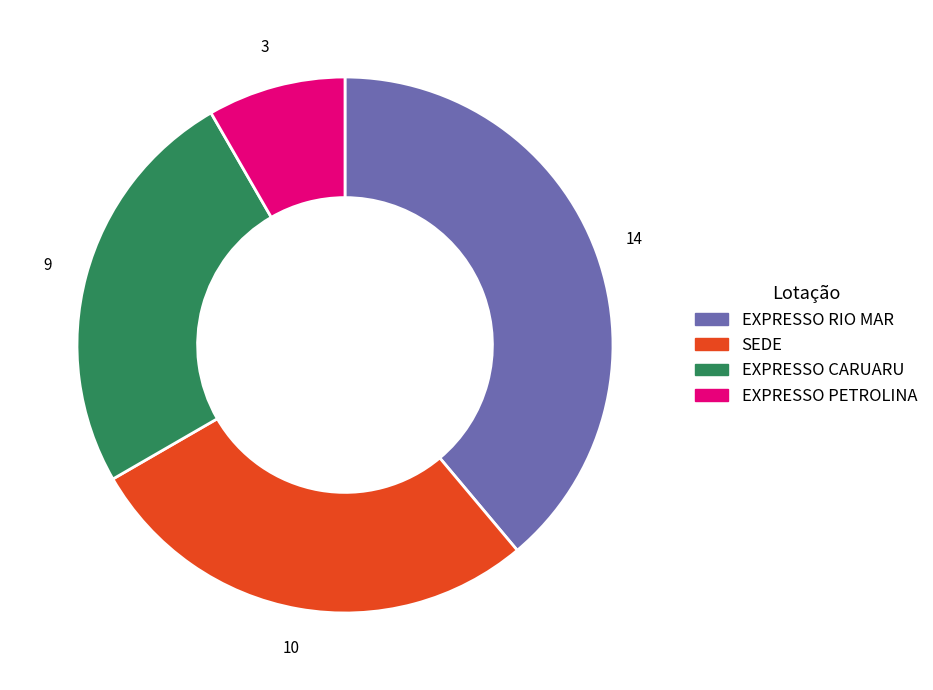

Approximately how many times larger is the value at SEDE compared to EXPRESSO CARUARU?

1.1